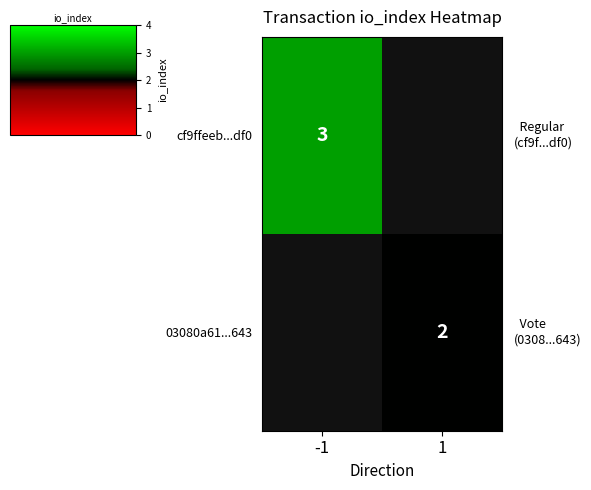

Is it true that cf9ffeeb...df0 equals 3 at -1?

True